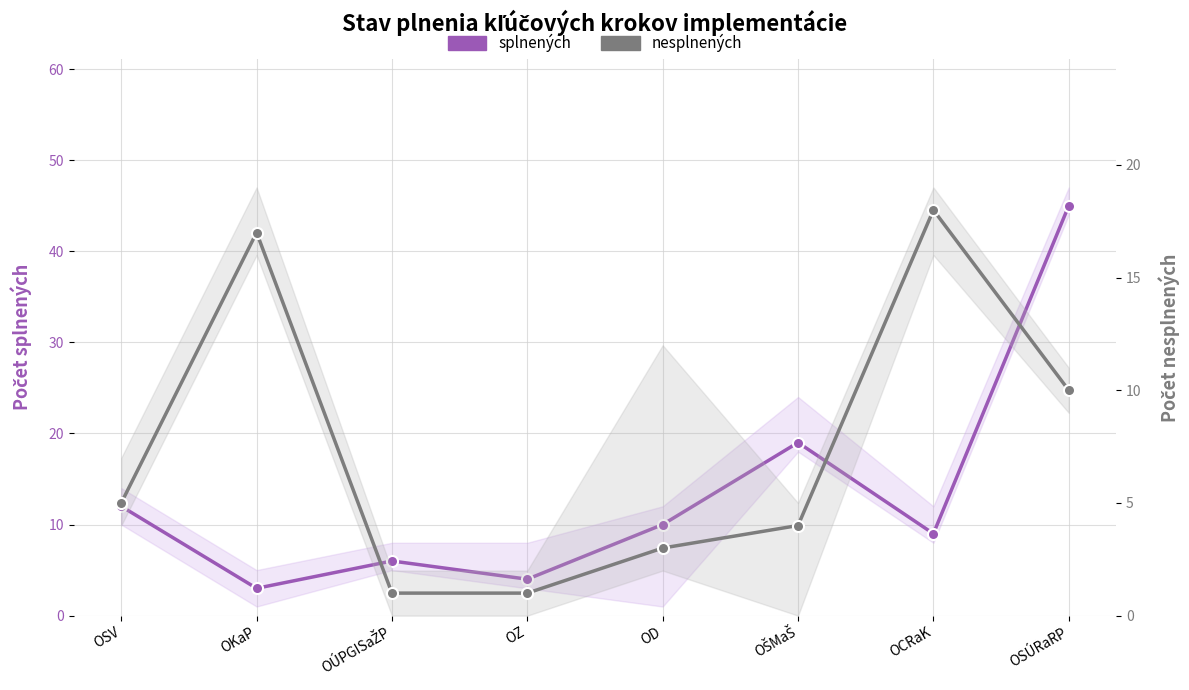

How many distinct data groups are displayed?

2